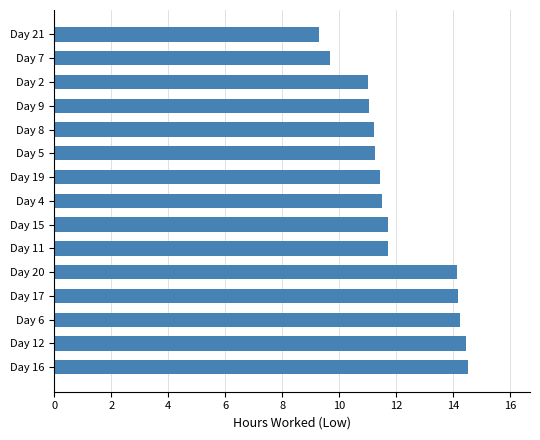

Between Day 15 and Day 9, which is larger?

Day 15